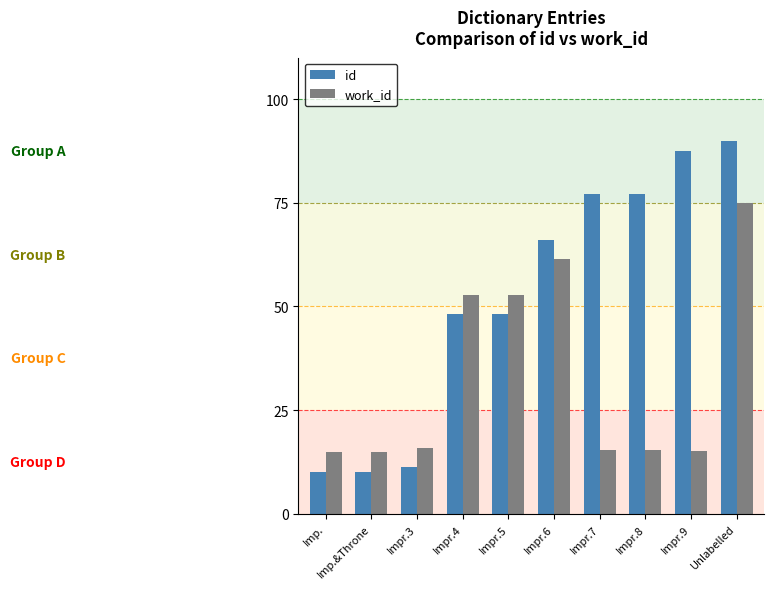

Are the bars grouped side by side (vs. stacked)?

Yes